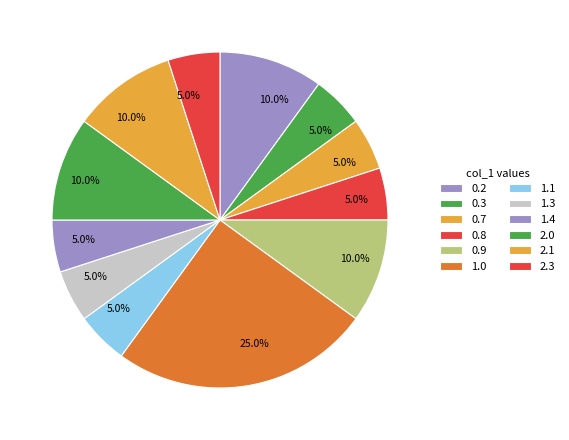

Count the number of slices in the pie.

12